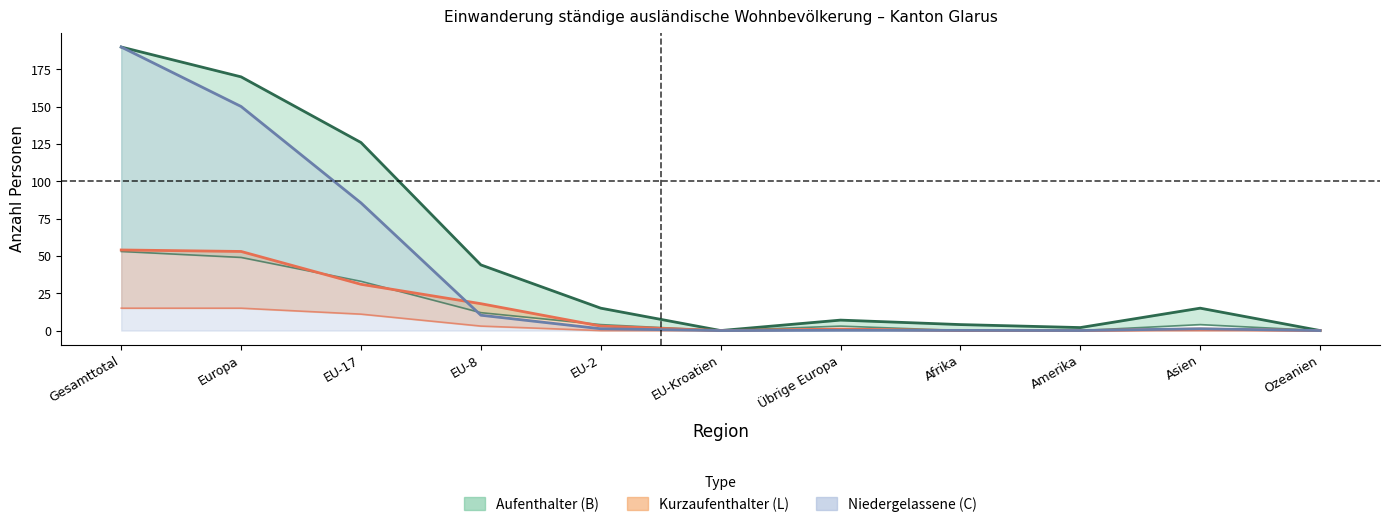

Where is Aufenthalter_Maenner nearest to the value 7?

EU-17